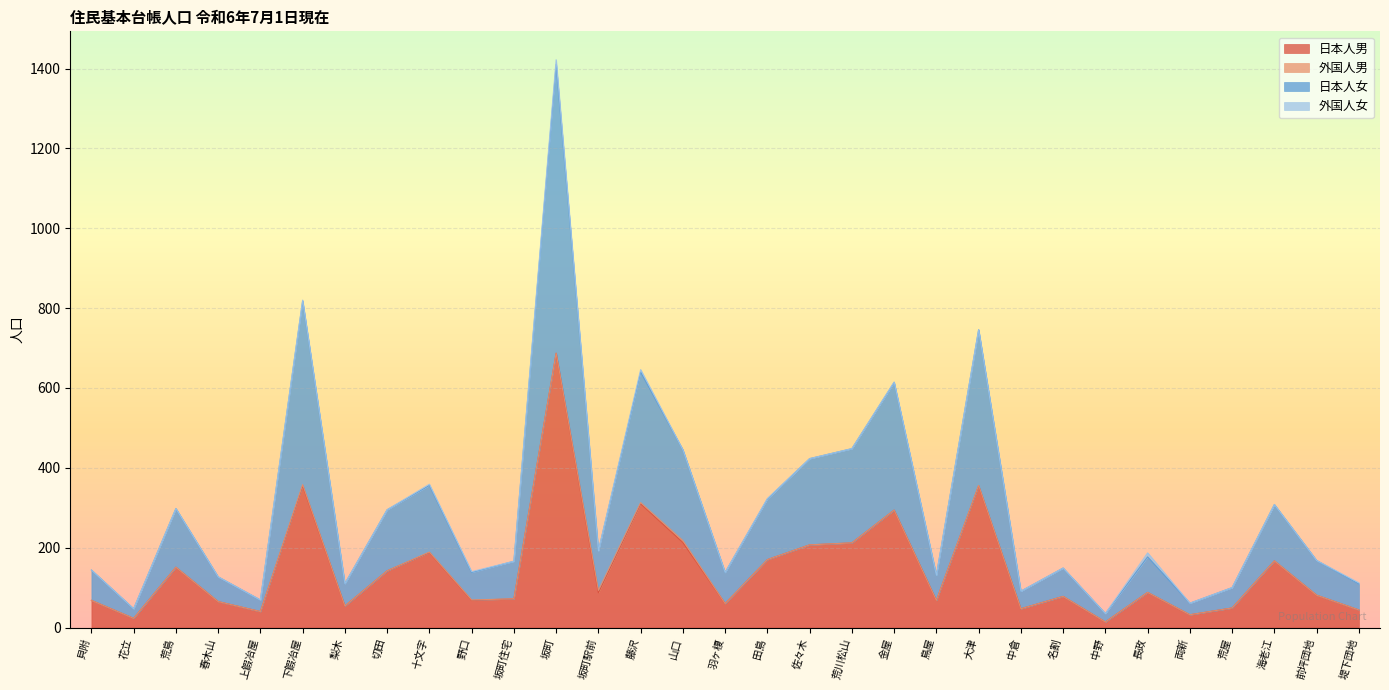

Which category has the lowest value in the 日本人男 series?

中野